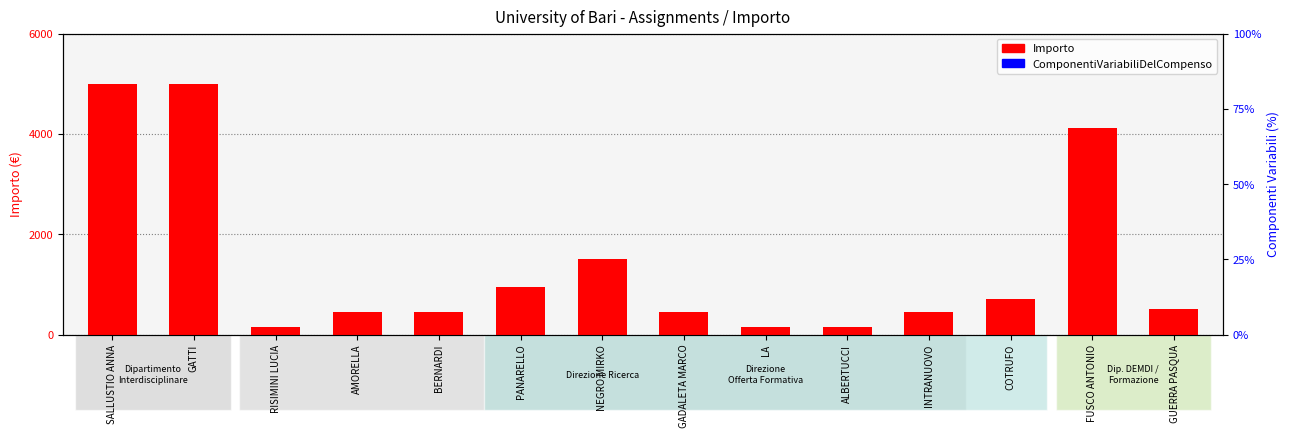

What is the total value across all series at GADALETA MARCO?

450.0